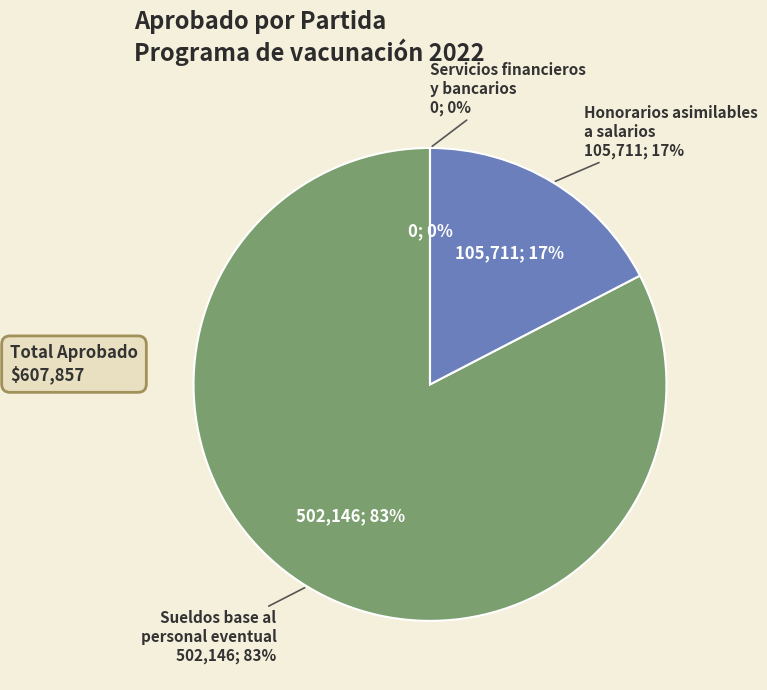

Between Sueldos base al personal eventual and Servicios financieros y bancarios, which is larger?

Sueldos base al personal eventual